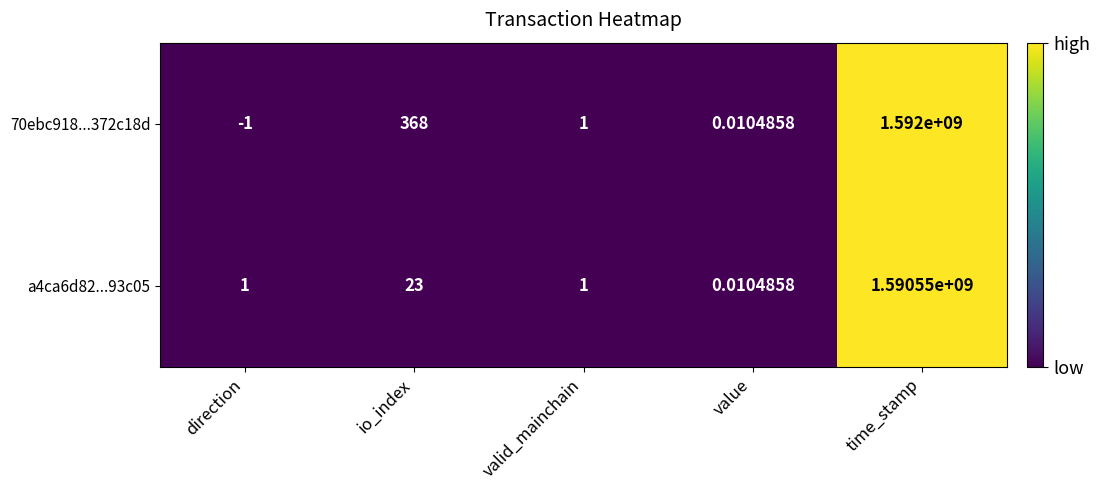

At which label is 70ebc918...372c18d closest to 795999999?

io_index